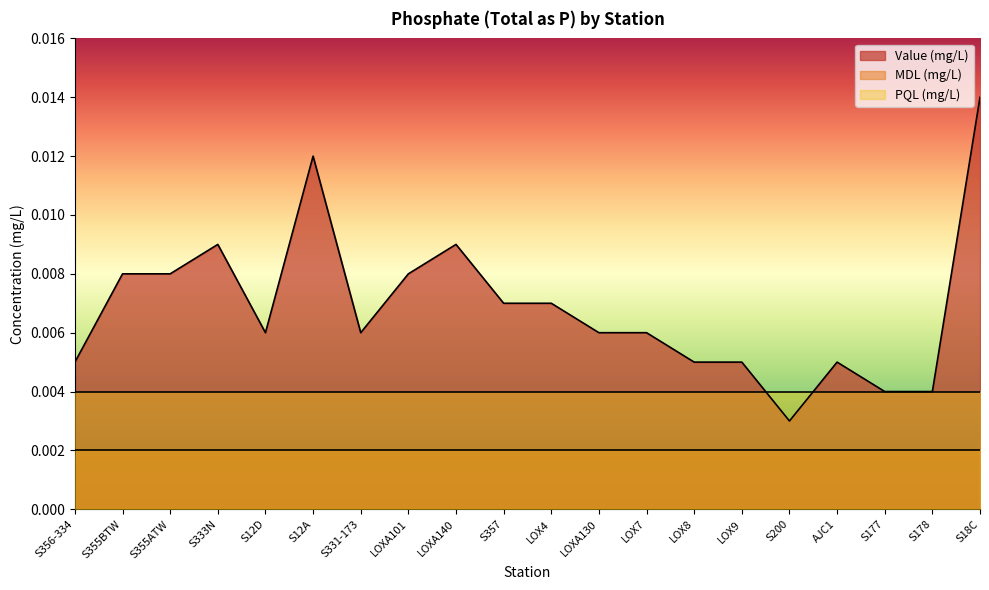

Is the value of MDL (mg/L) at LOXA130 greater than the value of Value (mg/L) at AJC1?

No